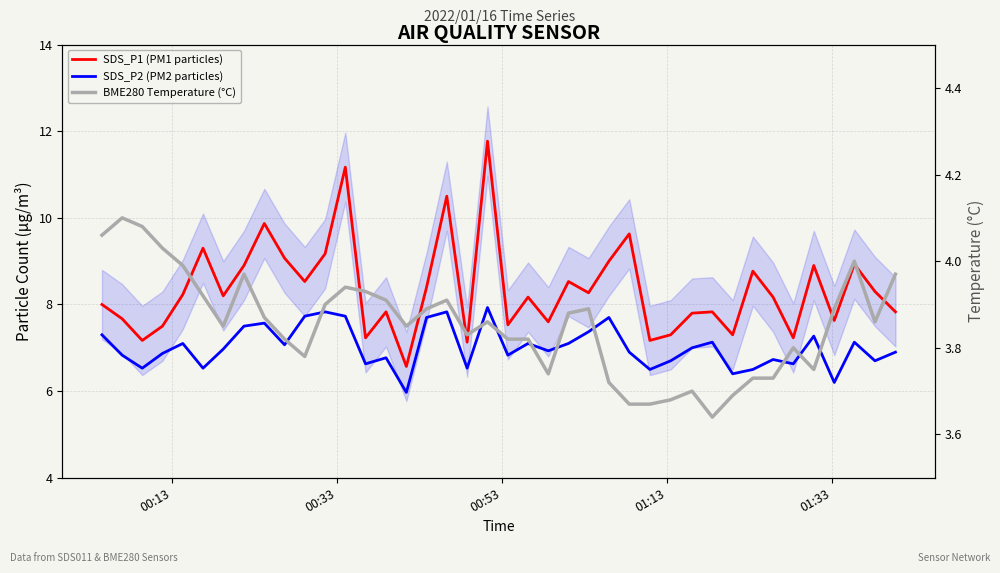

True or false: SDS_P1 (PM1 particles) and SDS_P2 (PM2 particles) cross at least once.

False